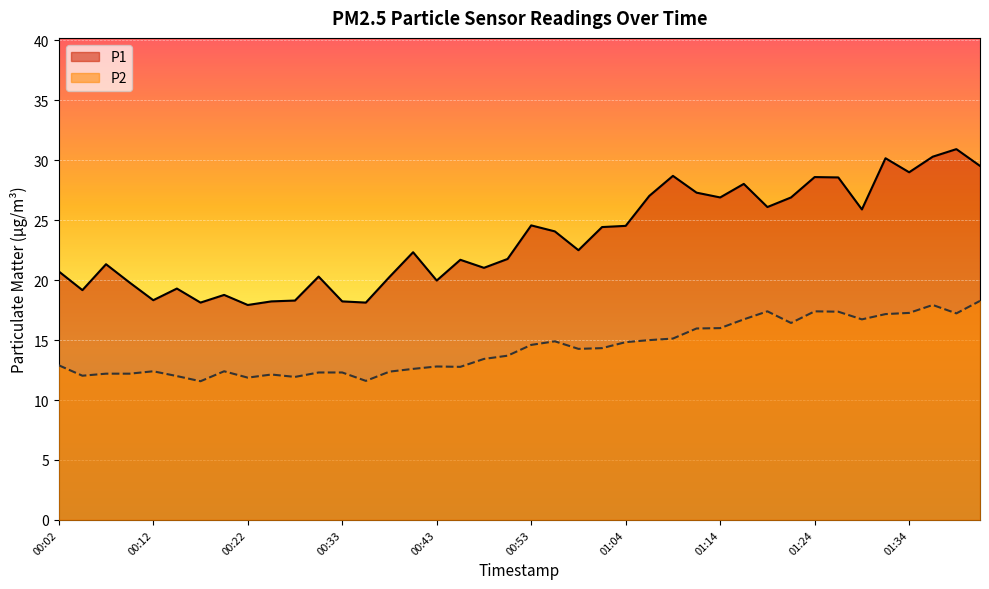

Which series has the widest spread of values?

P1